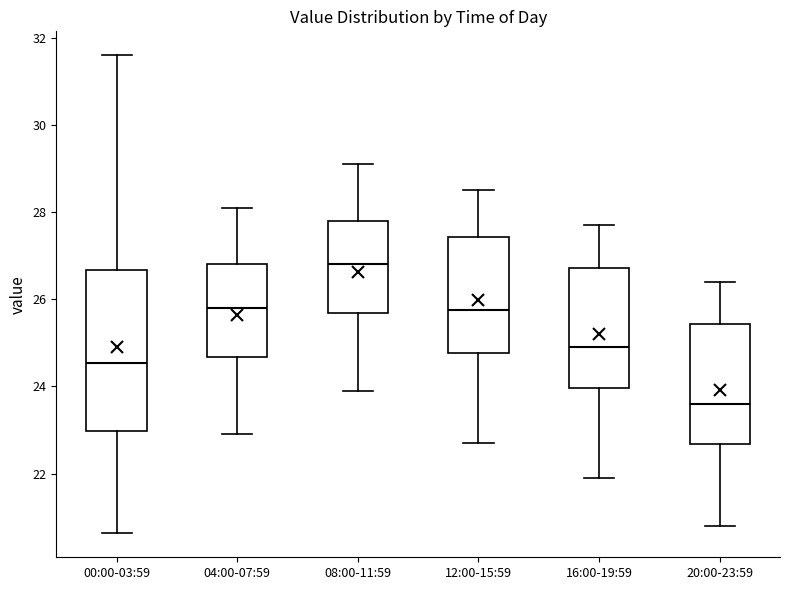

Which box is the tallest, from its lower edge to its upper edge?

00:00-03:59